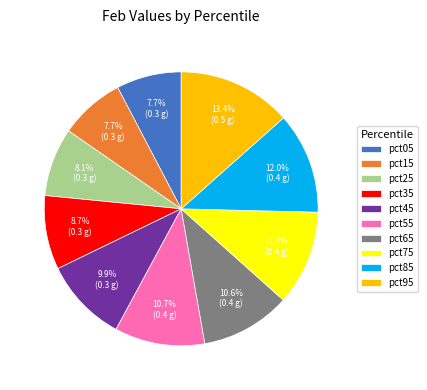

Which slice is the largest?

pct95